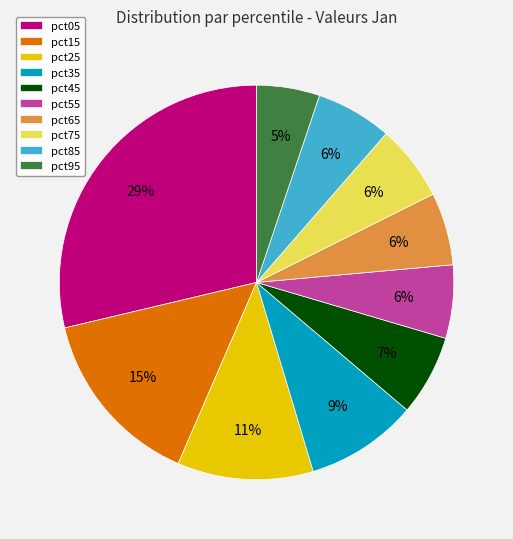

Between pct65 and pct45, which is larger?

pct45